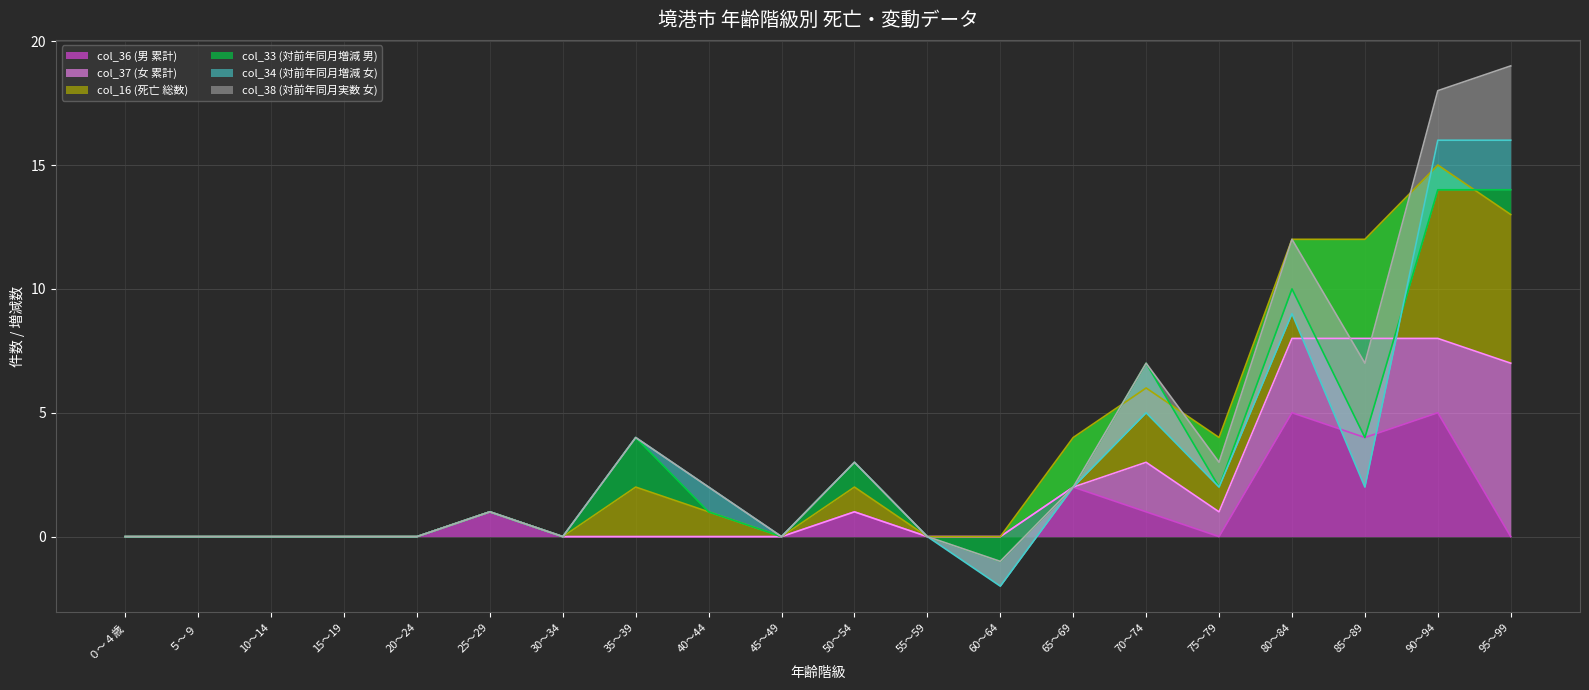

True or false: col_37 (女 累計) has a value of -3 at 20～24.

False